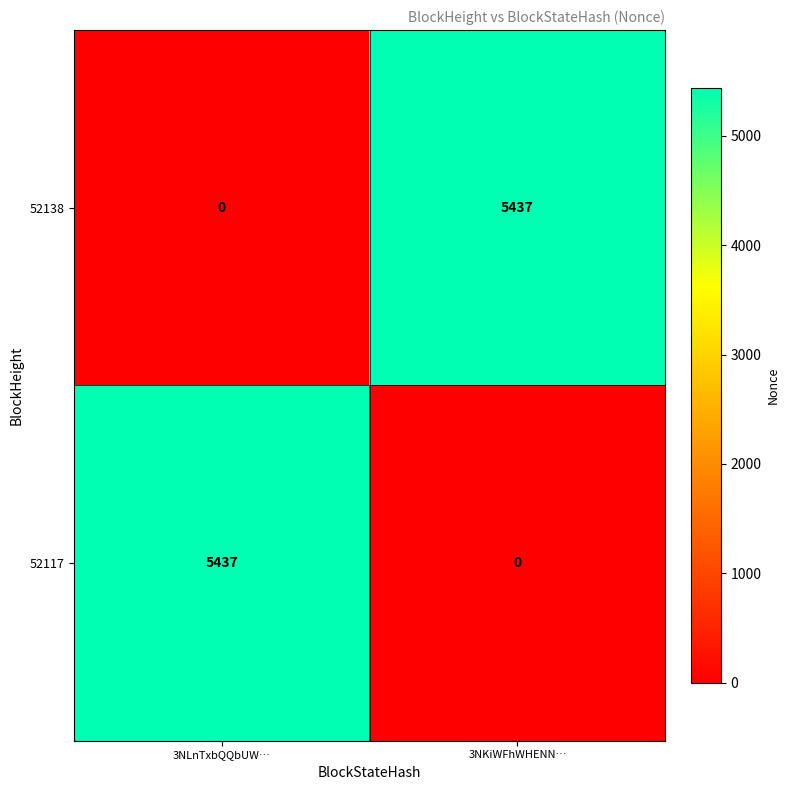

Reading left to right, transcribe all the data shown in this chart.

52138: 0	5437
52117: 5437	0